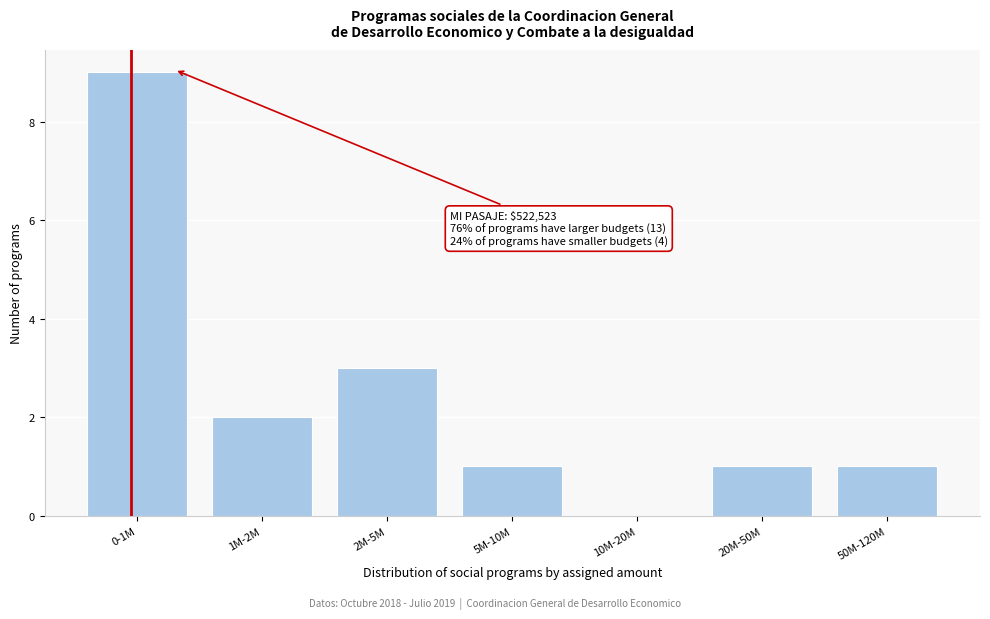

Reading right to left, extract all data points from this chart.

50M-120M=1	20M-50M=1	10M-20M=0	5M-10M=1	2M-5M=3	1M-2M=2	0-1M=9